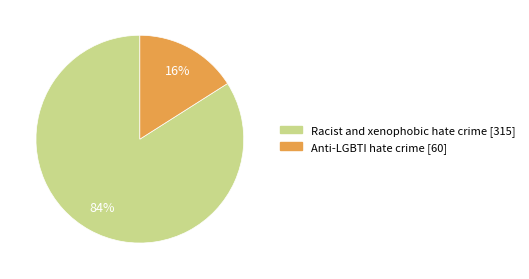

Approximately how many times larger is the value at Anti-LGBTI hate crime compared to Racist and xenophobic hate crime?

0.2